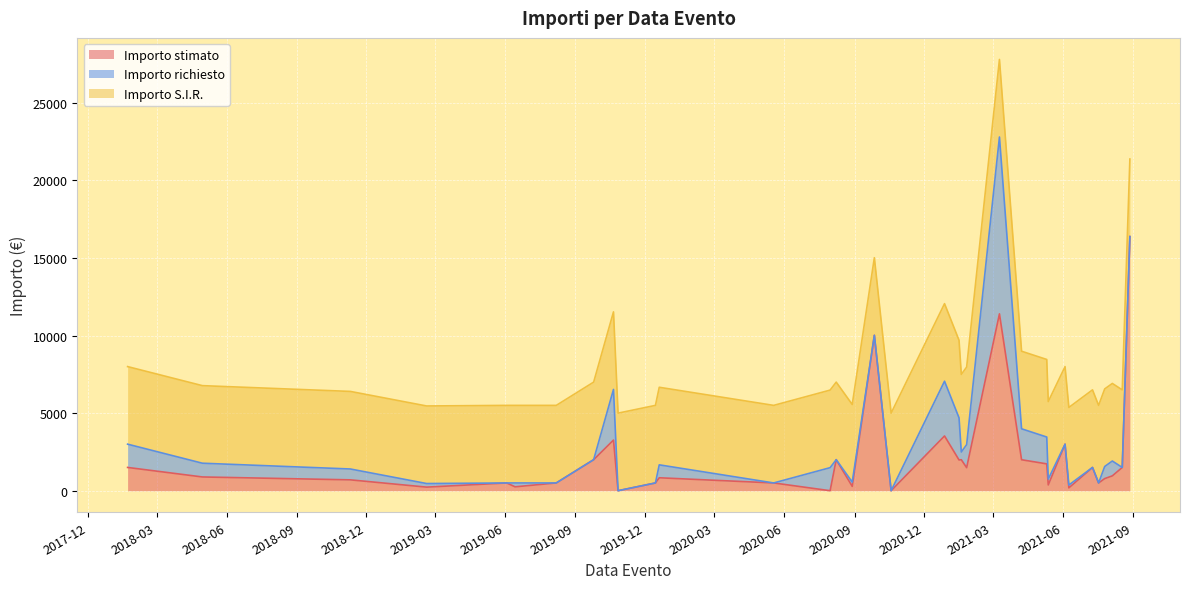

What are all the series names shown in the legend?

Importo stimato, Importo richiesto, Importo S.I.R.